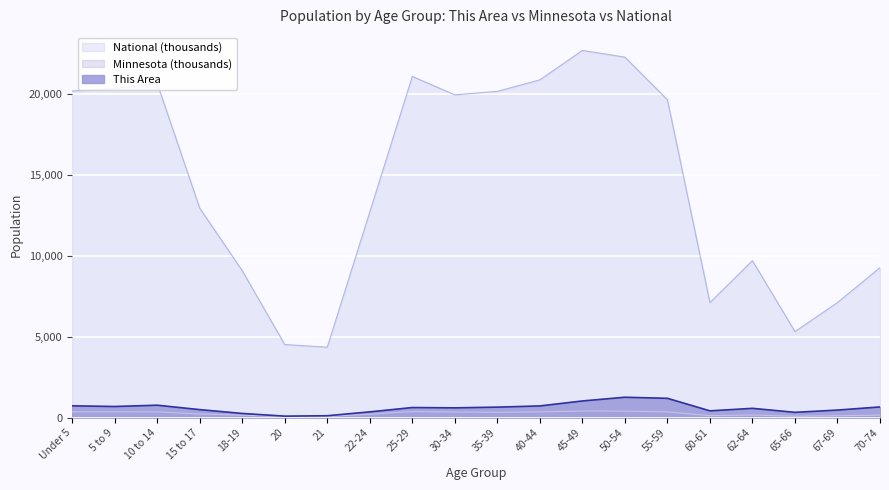

At which label does Minnesota first exceed 328?

Under 5